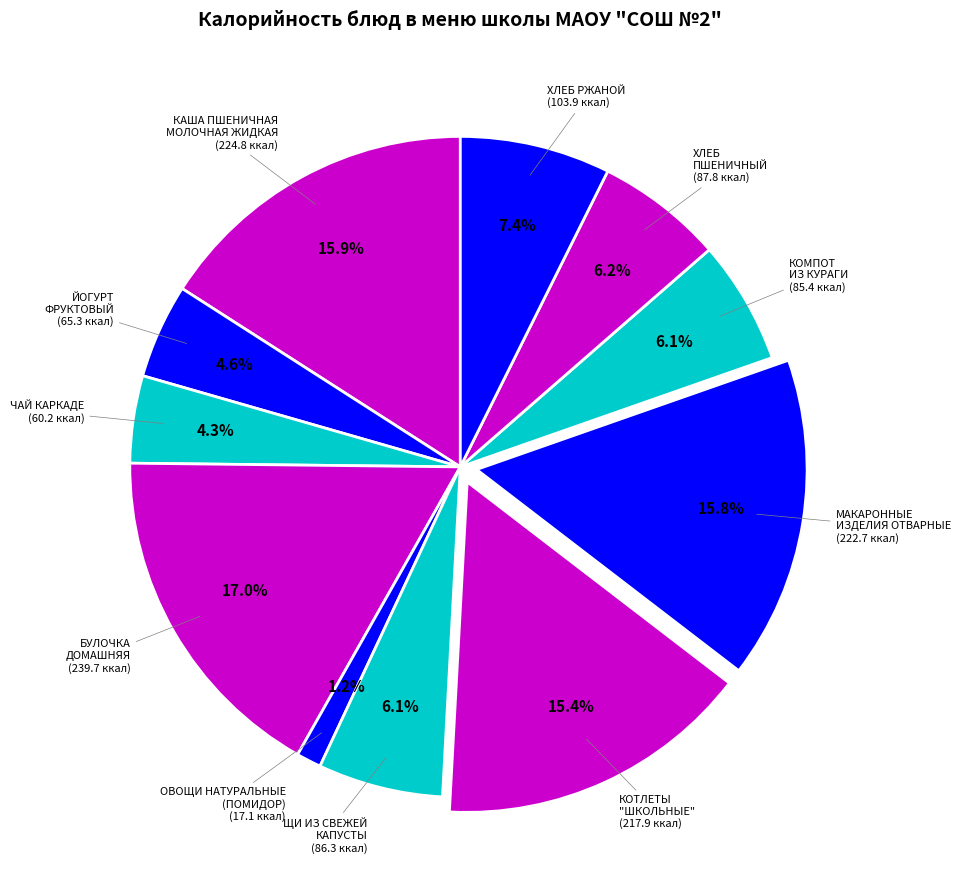

What is the largest slice in the pie chart?

БУЛОЧКА
ДОМАШНЯЯ